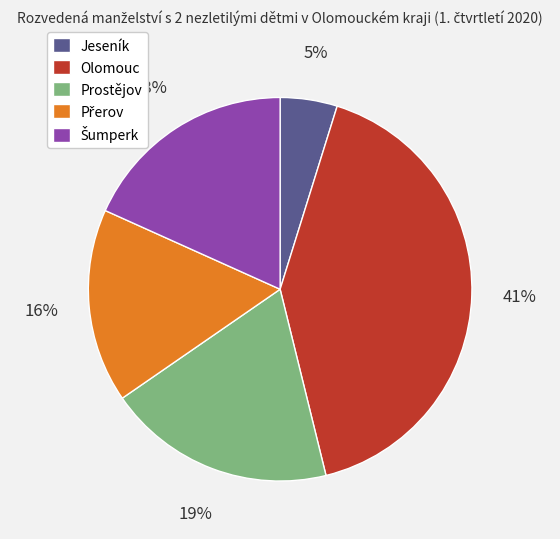

Do Prostějov and Jeseník together represent more than half of the pie?

No